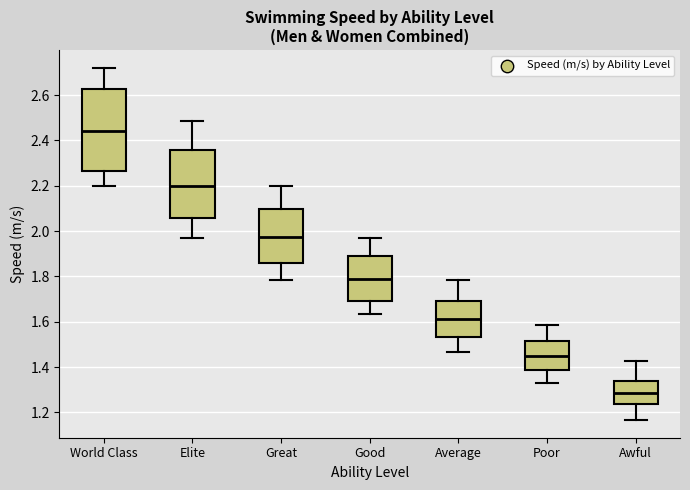

Where does the median line of the box for Awful sit on the y-axis? The values are not printed on the chart, so give them approximately, as read against the axis.

1.28